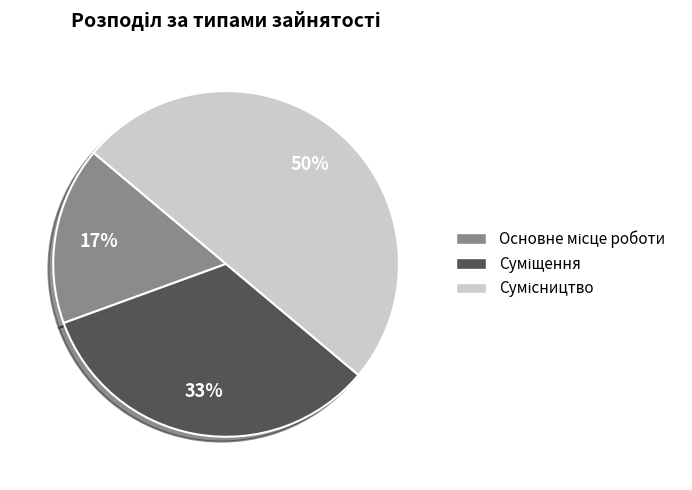

Count the number of slices in the pie.

3